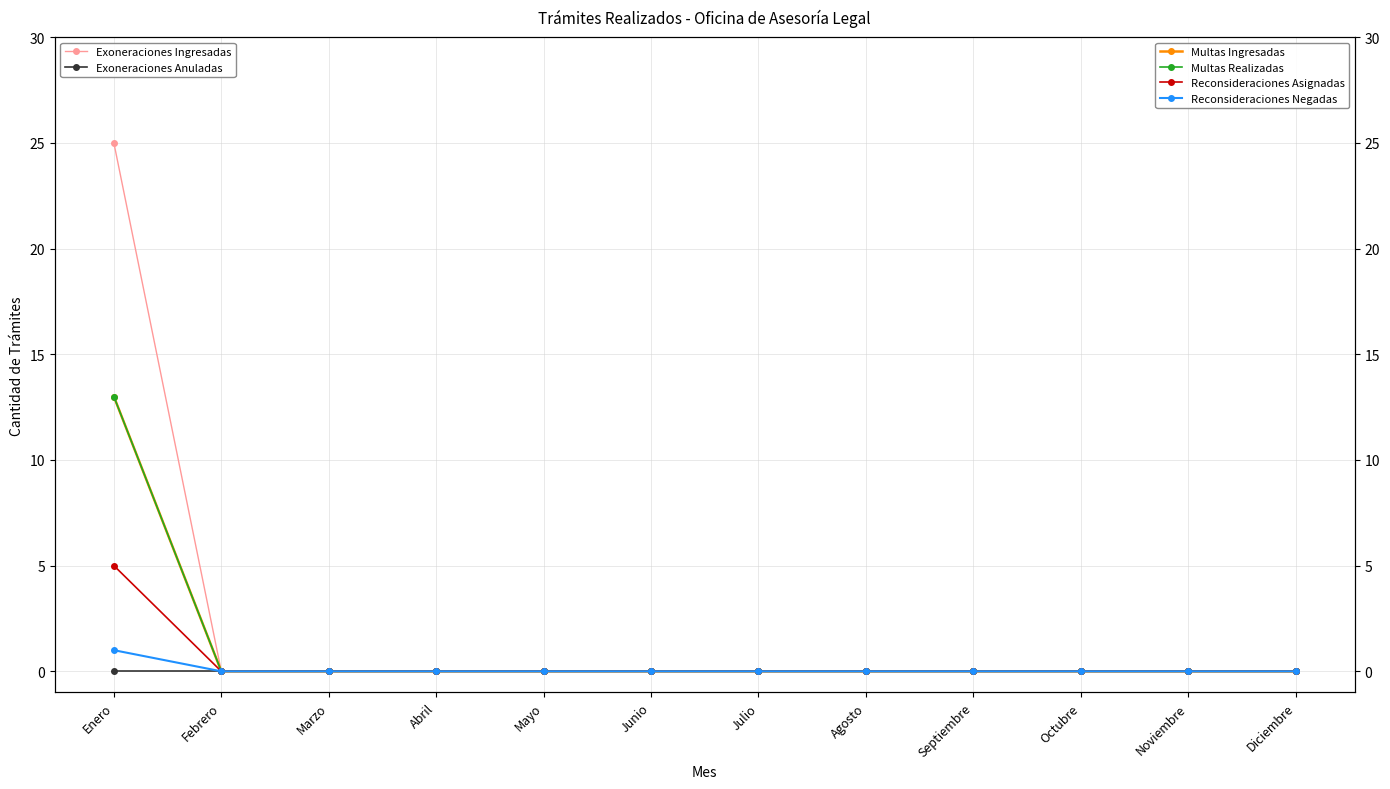

True or false: Exoneraciones Anuladas and Exoneraciones Ingresadas cross at least once.

False